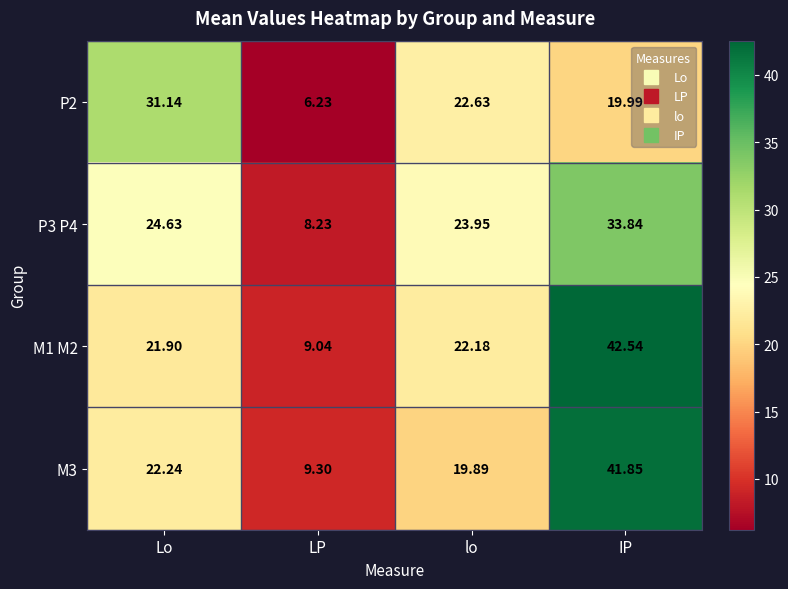

What is the minimum value shown in the chart?

6.2